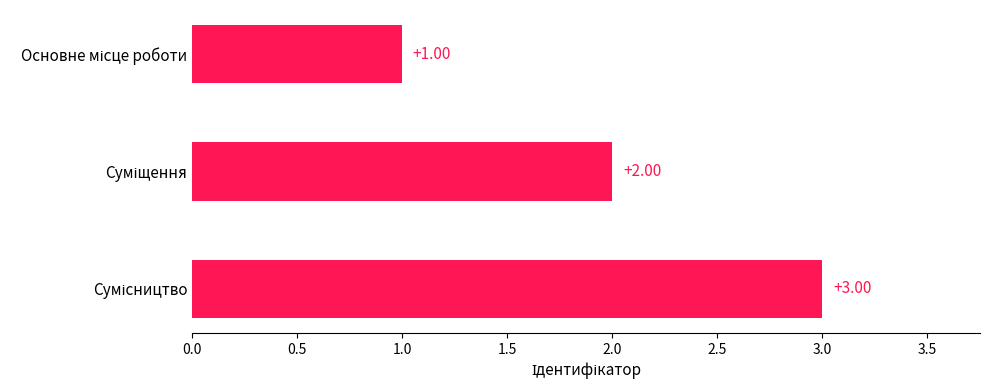

Count the values in the range 1 to 3.

3